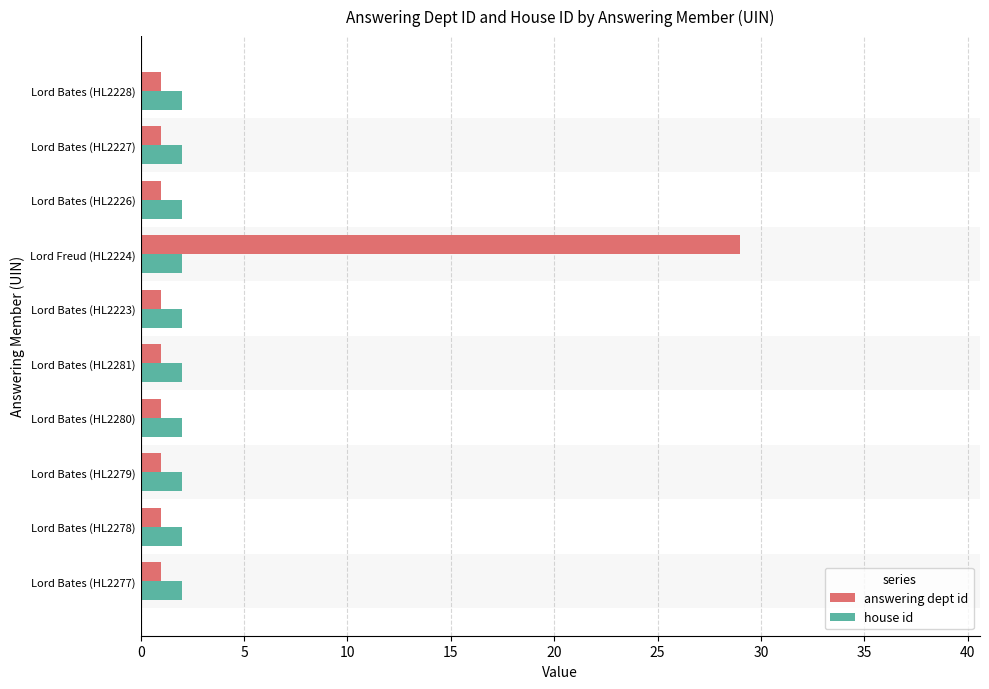

Count the number of categories in the chart.

10